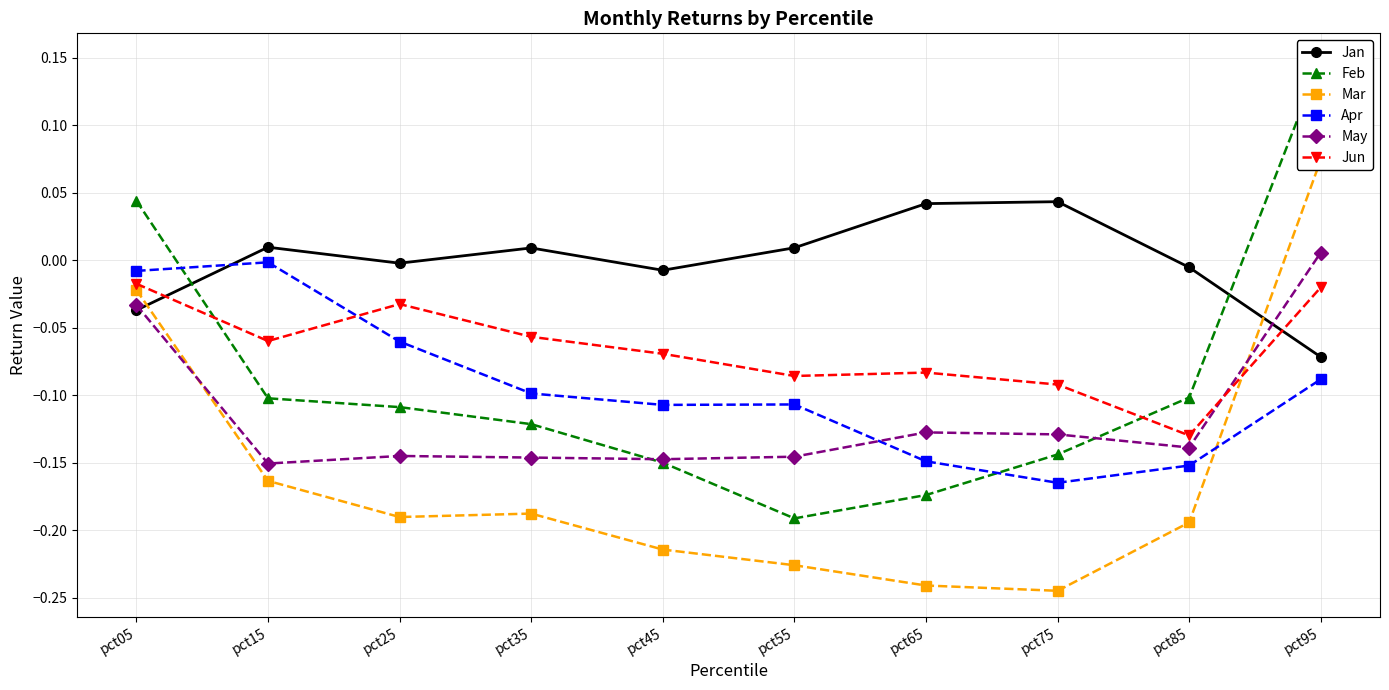

What is the minimum value for Jun?

-0.1